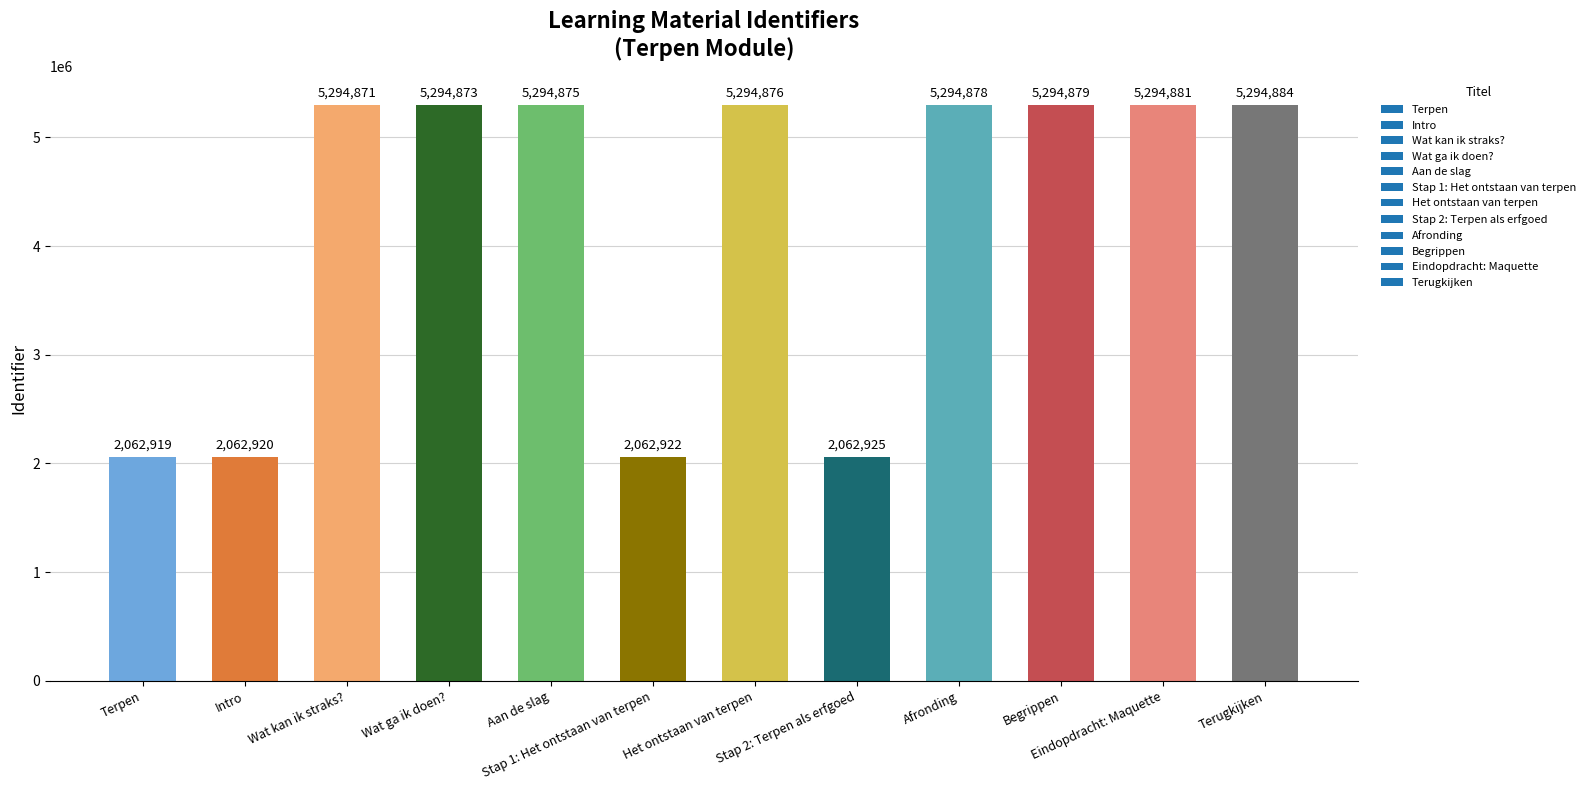

Which has a higher value, Intro or Stap 1: Het ontstaan van terpen?

Stap 1: Het ontstaan van terpen